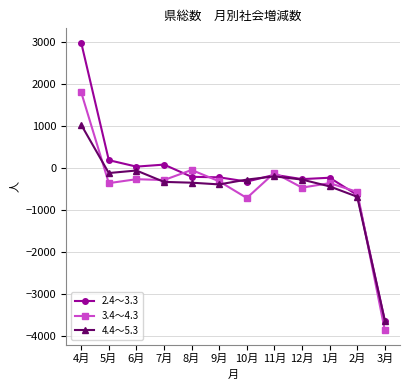

Which label corresponds to the smallest value in the chart?

3月